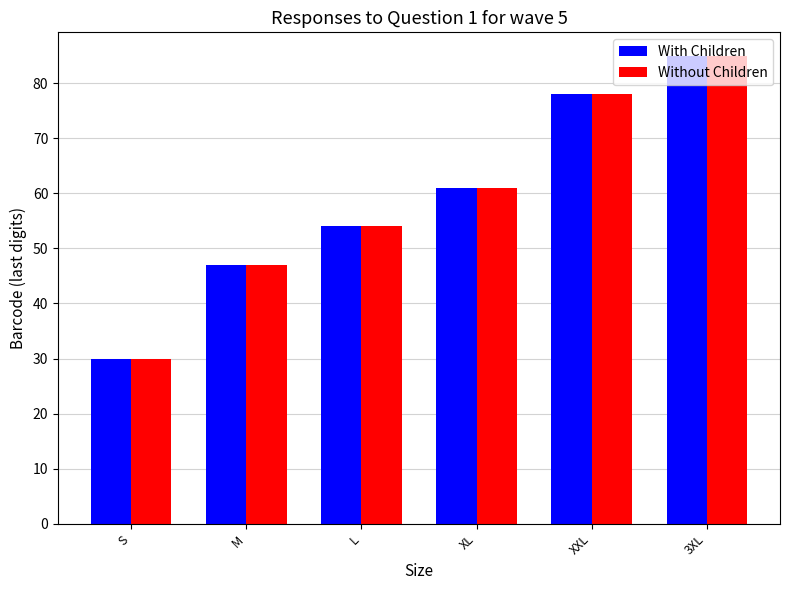

What are all the series names shown in the legend?

With Children, Without Children